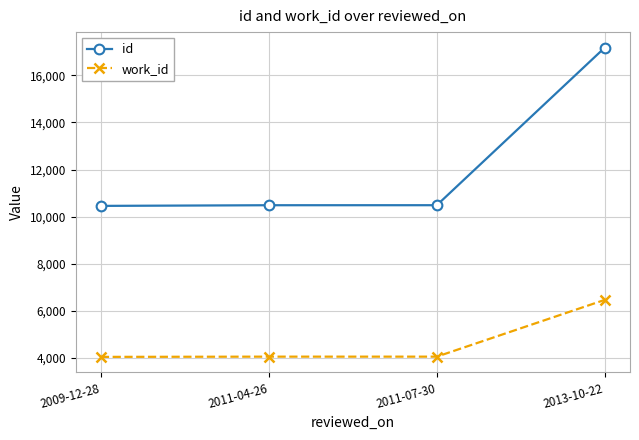

True or false: id and work_id intersect in this chart.

False